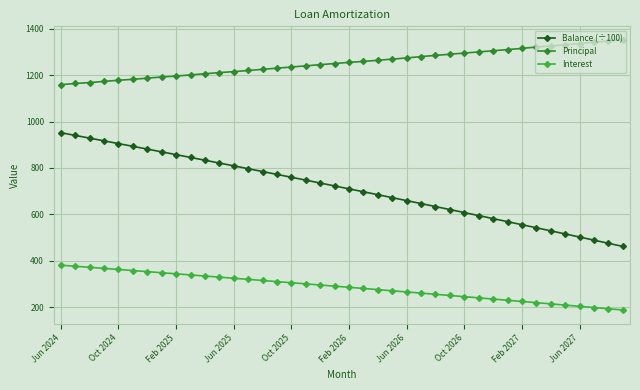

What is the lowest value of the Balance (÷100) series?

462.2